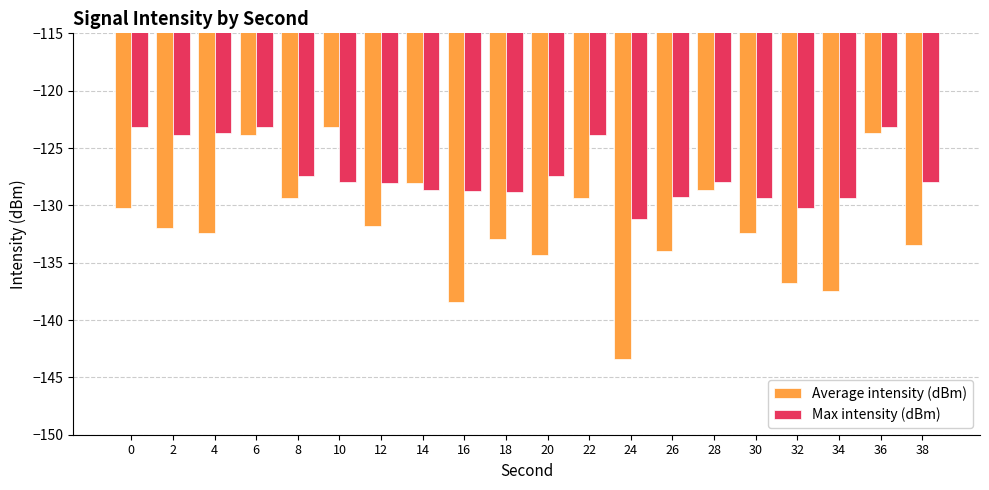

What is the minimum value for Average intensity (dBm)?

-143.4